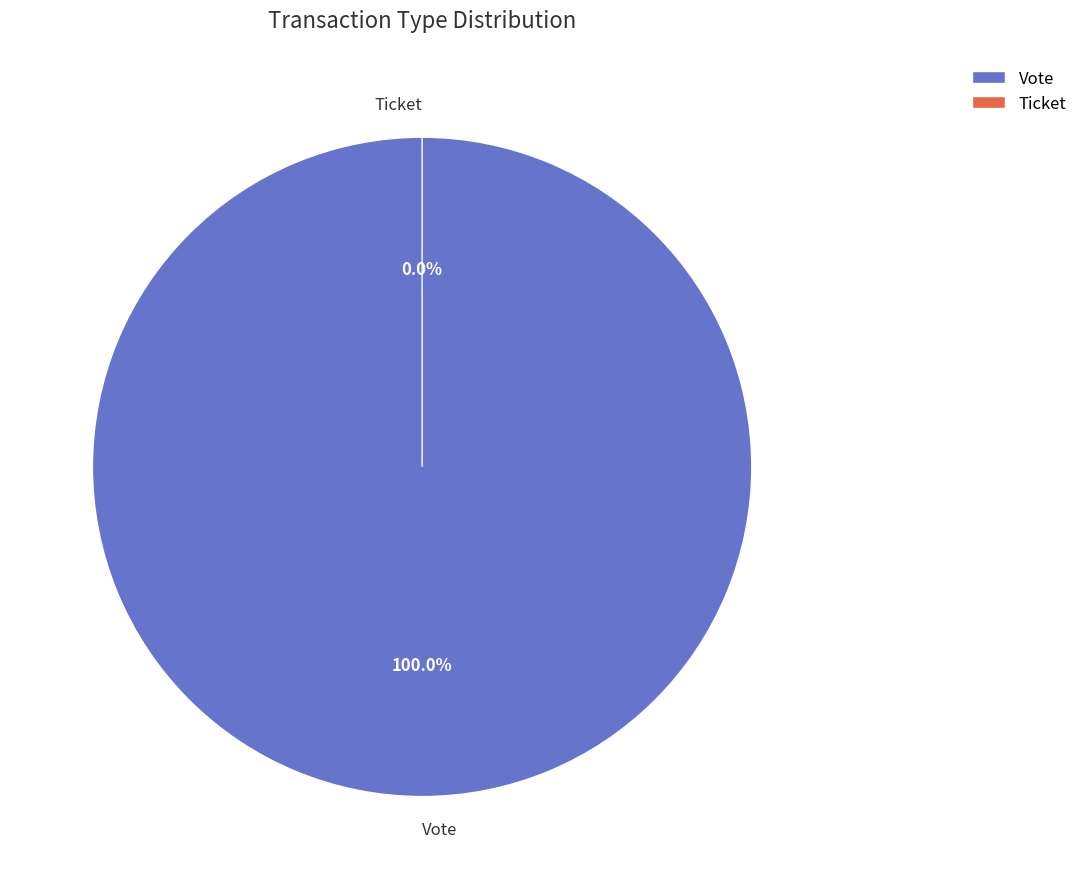

How many segments does this pie chart have?

2